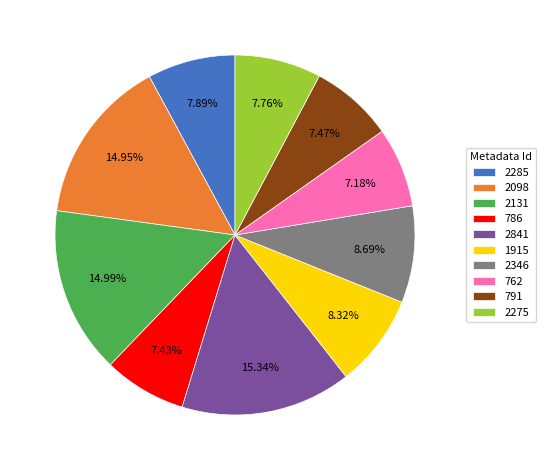

True or false: 2841 accounts for 2% of the total.

False